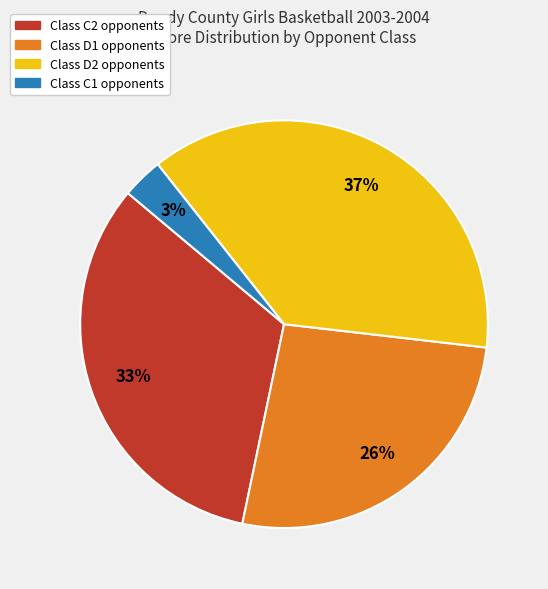

To the nearest percent, what is the difference between the largest and smallest slice percentages?

34%